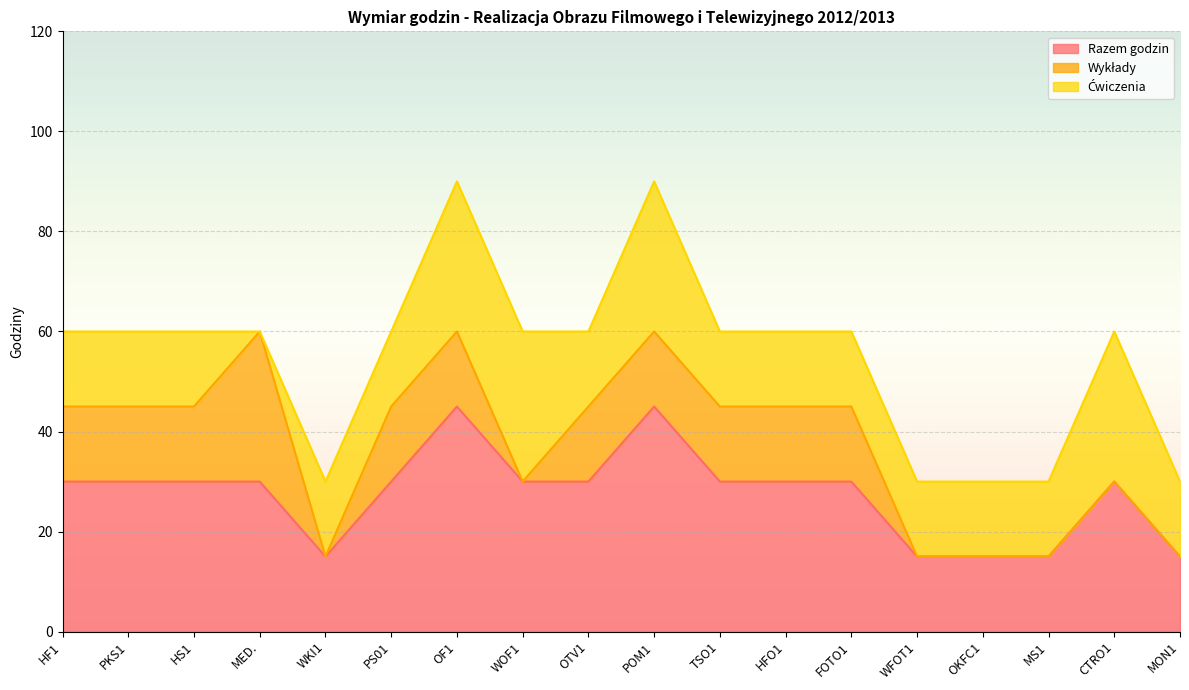

Which series changed the most between WKI1 and FOTO1?

Razem godzin